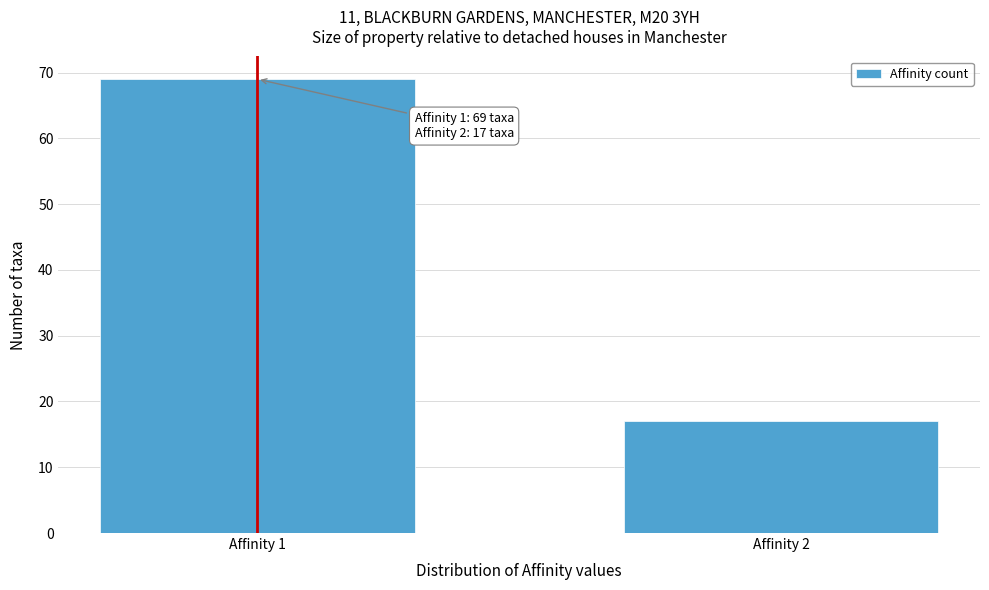

Reading right to left, extract all data points from this chart.

17	69